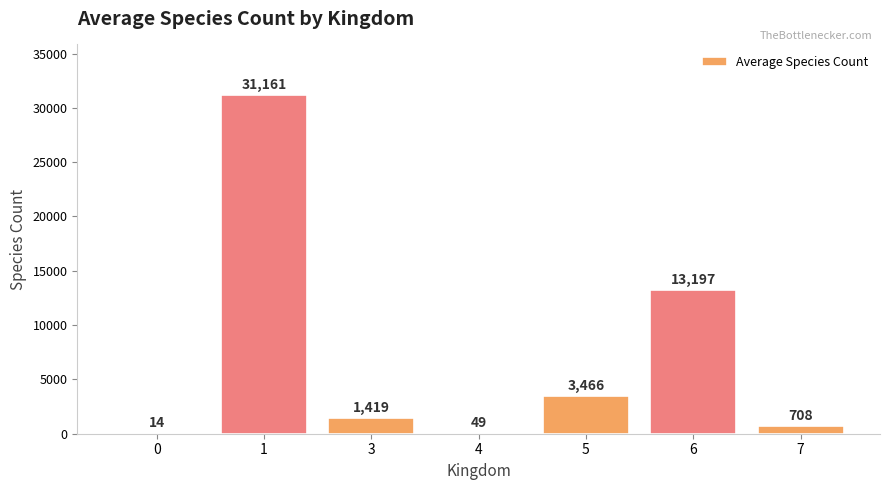

What is the change in value from 6 to 7?

-12488.8